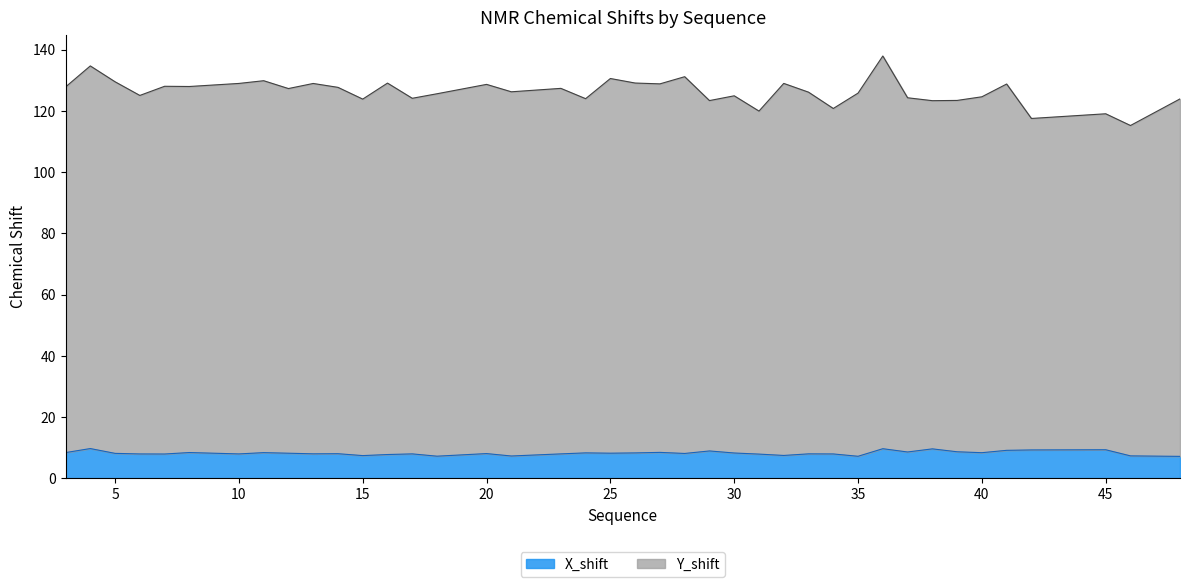

Rank the series by their average value, from highest to lowest.

Y_shift, X_shift